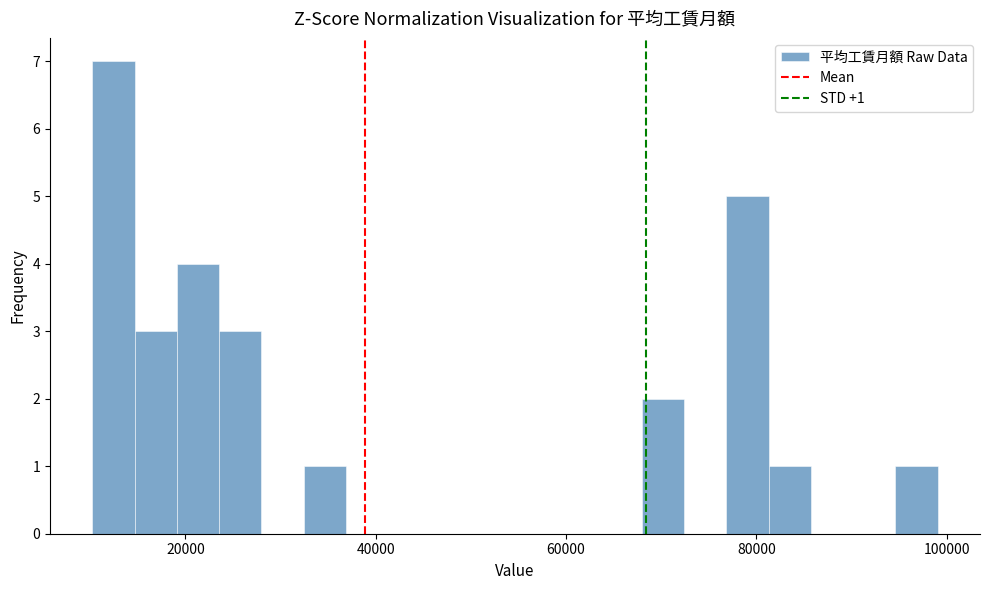

Read against the x-axis, roughly where is the centre of the tallest bar?

12000